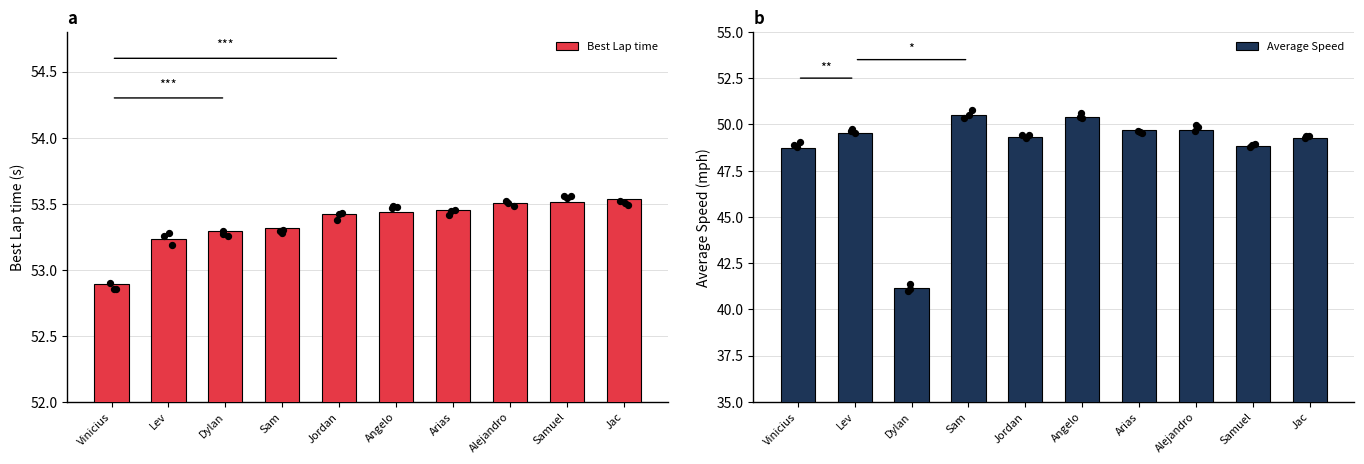

Is the value of Average Speed at Lev greater than the value of Best Lap time at Vinicius?

No